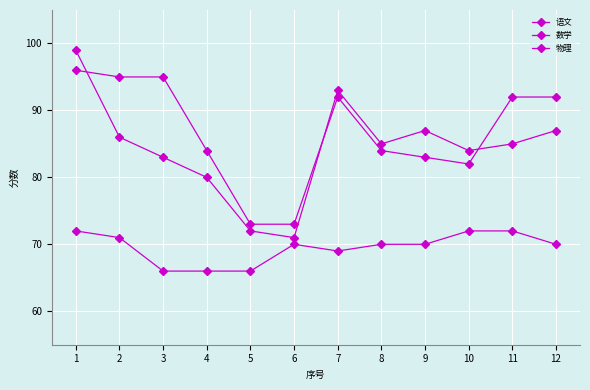

Which series has the largest range (max minus min)?

数学